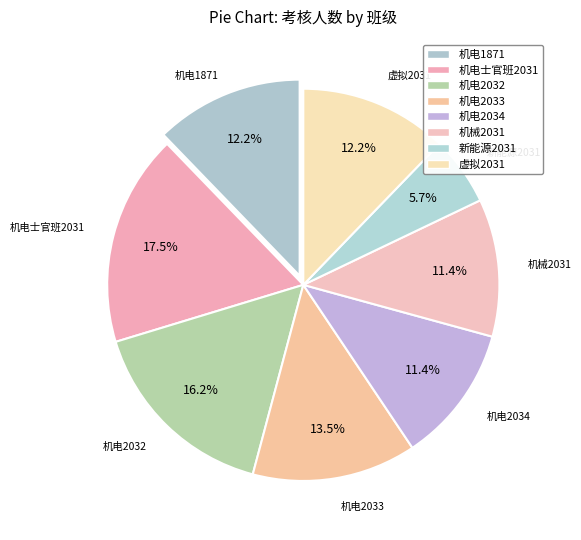

Approximately how many times larger is the value at 机电2033 compared to 机电2032?

0.8